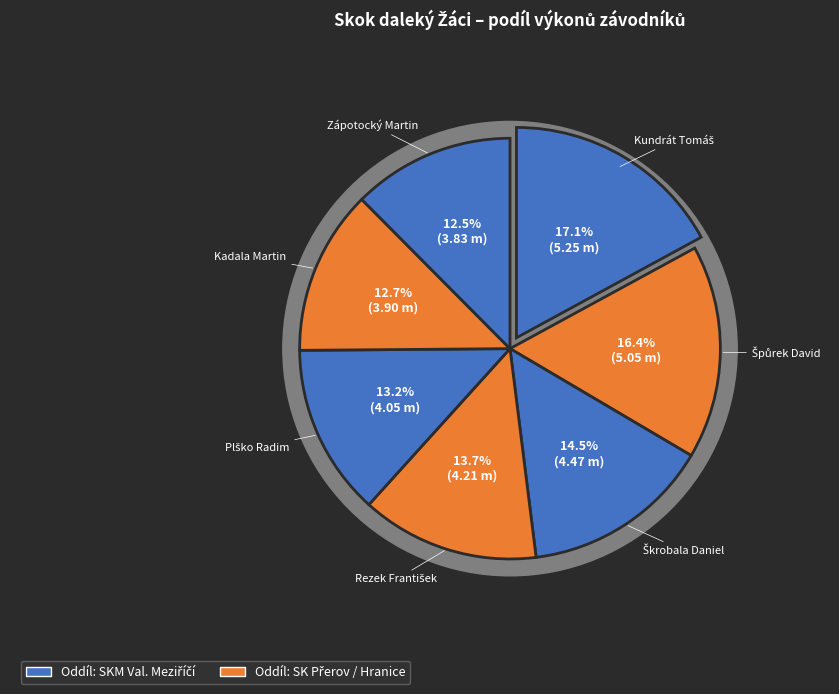

What portion of the pie excludes Kadala Martin?

87.3%